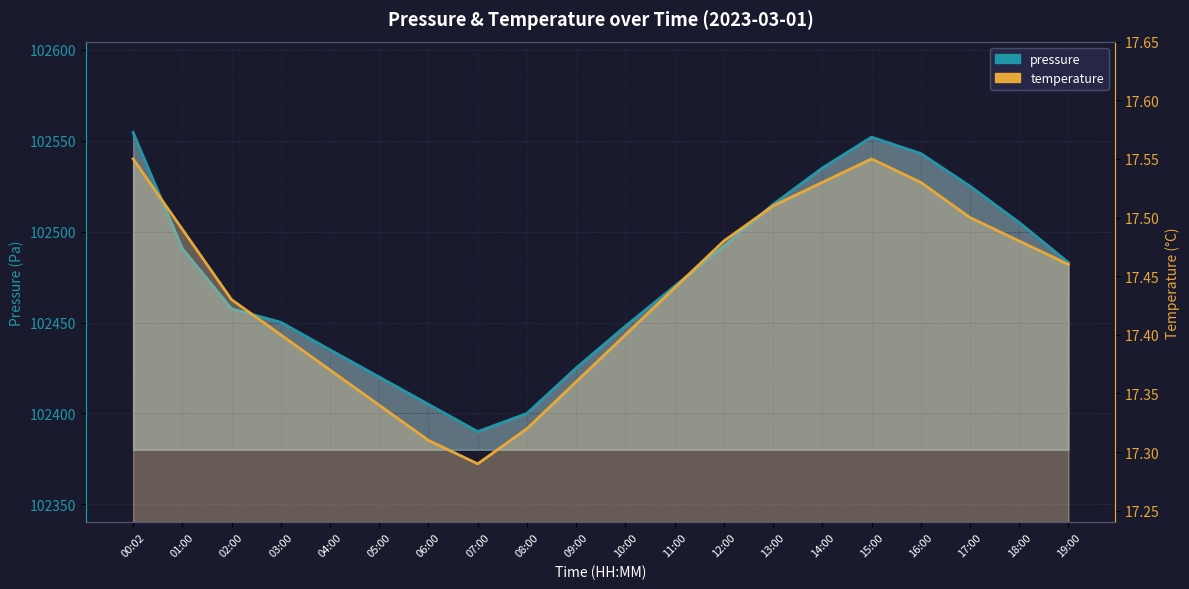

What are all the series names shown in the legend?

pressure, temperature